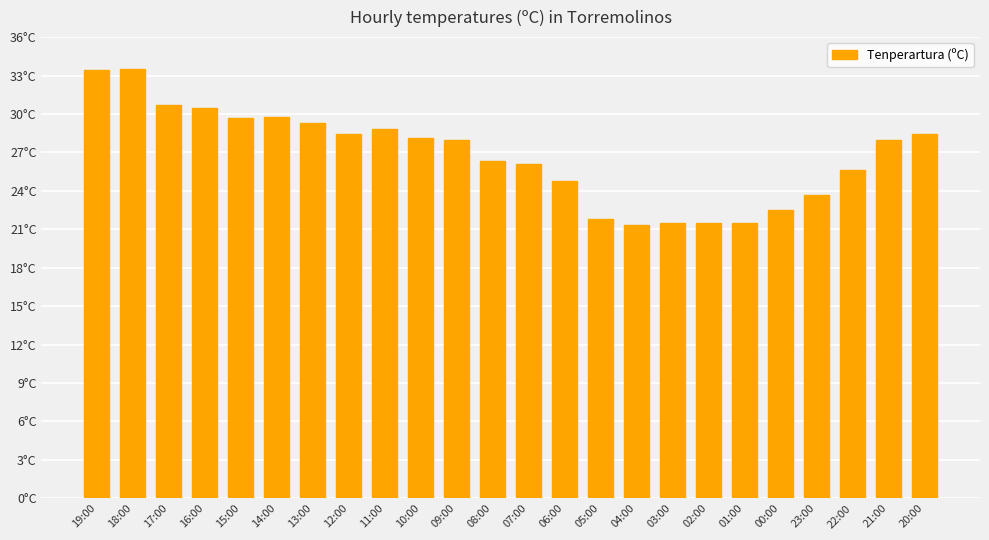

What is the value of the 13th bar from the left?

26.1